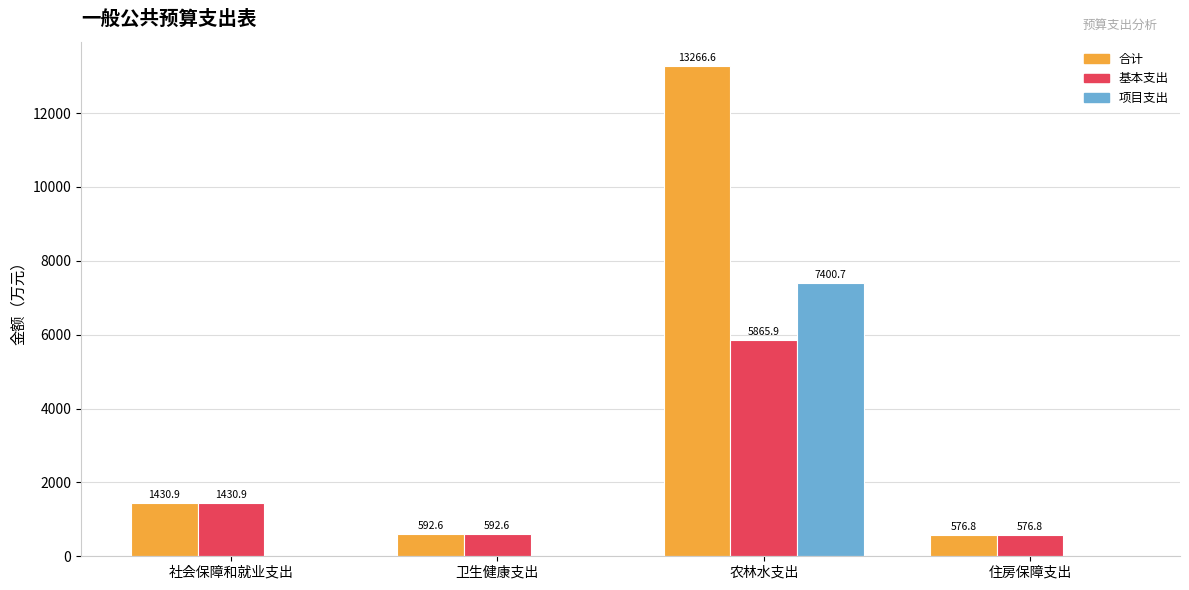

At which label does 项目支出 reach its peak?

农林水支出